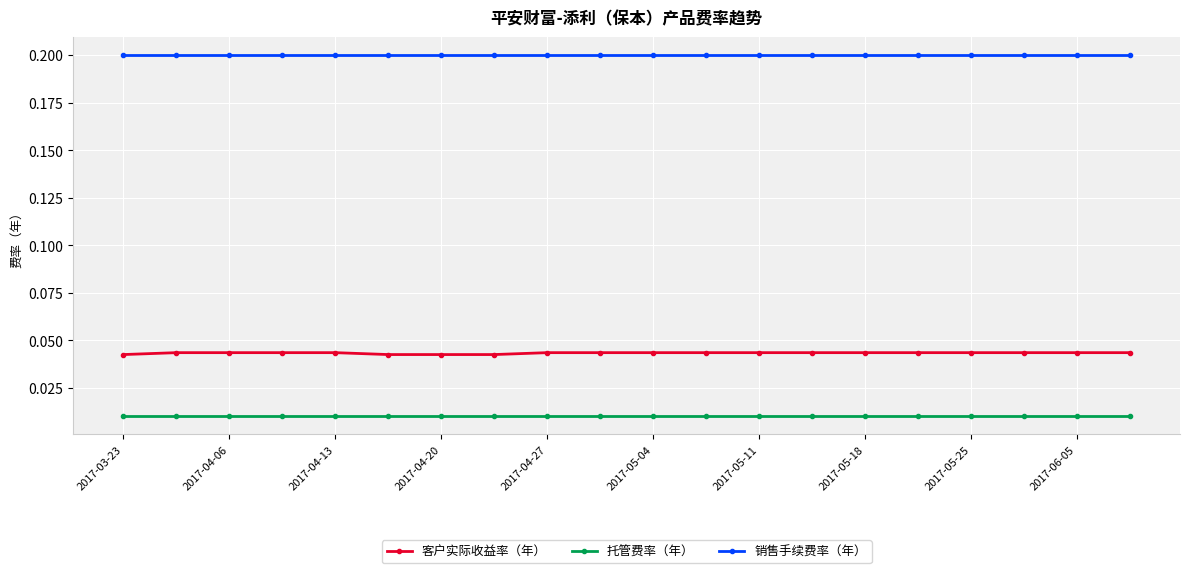

How many data points does each series have?

20